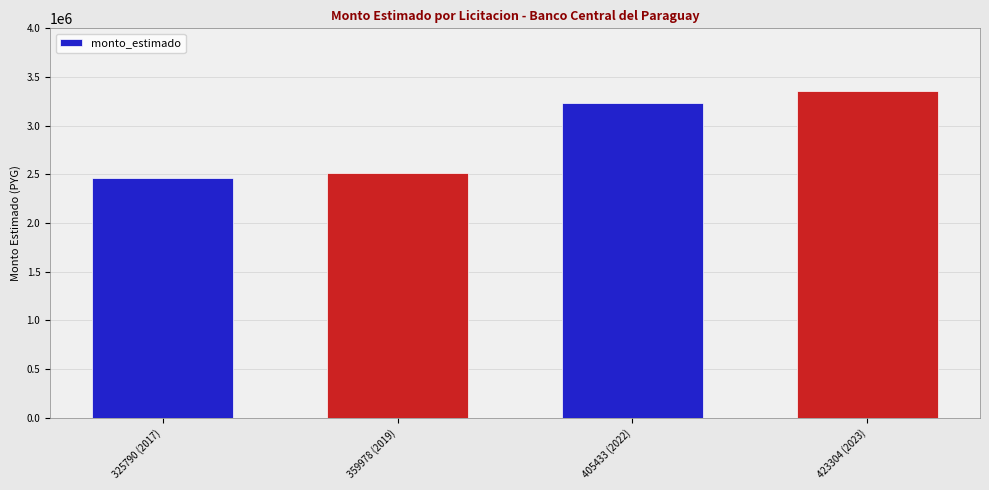

How many series are shown in this chart?

1